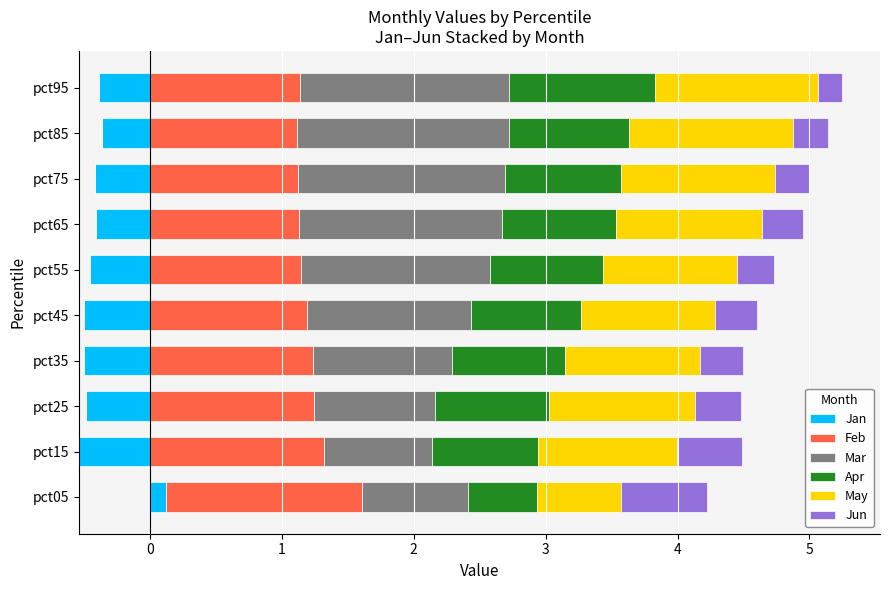

At how many categories does at least one series exceed 1?

10